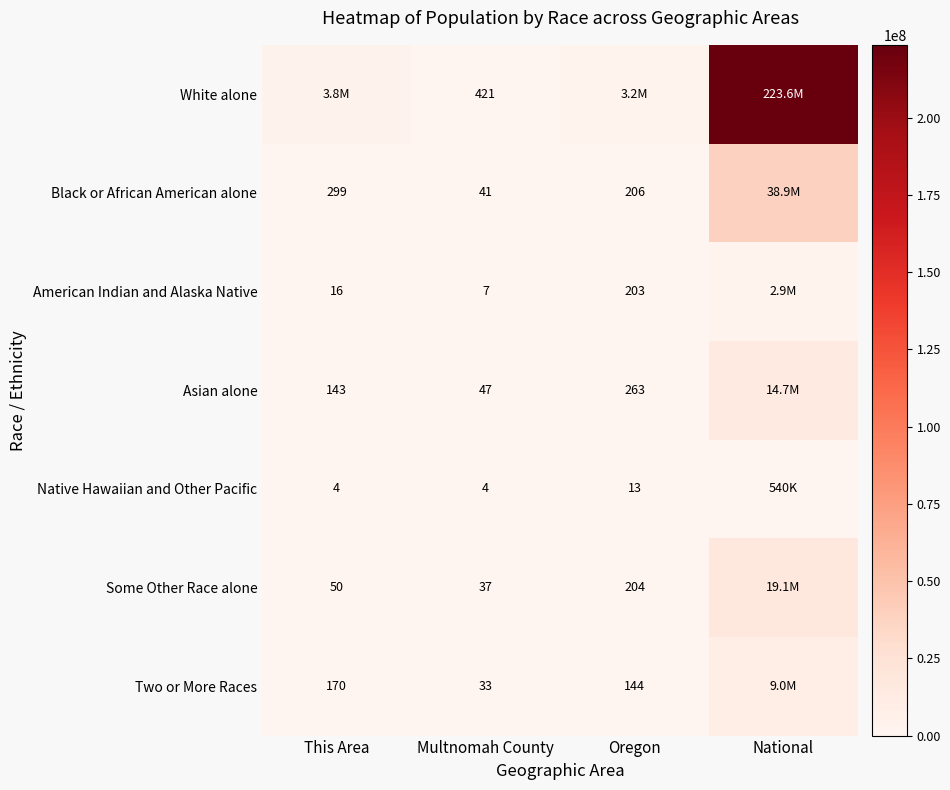

Which has a higher value, National or Oregon?

National